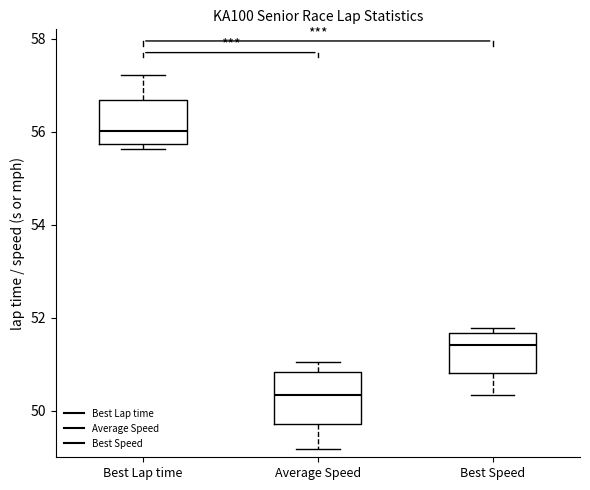

Where is the lower edge of the box for Best Lap time on the y-axis? The values are not printed on the chart, so give them approximately, as read against the axis.

55.8